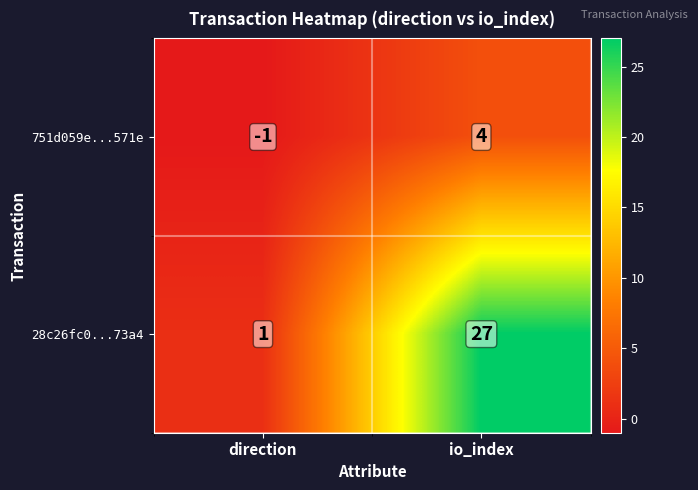

At how many categories does at least one series exceed 15?

1